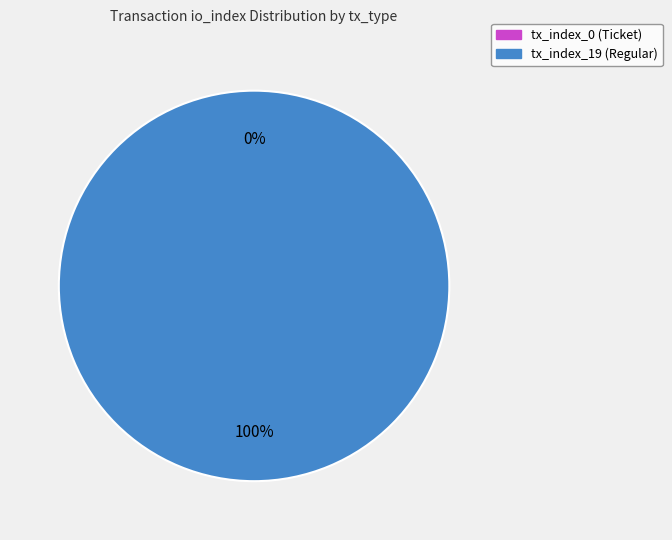

The tx_index_19 (Regular) slice represents 100% of the pie. True or false?

True